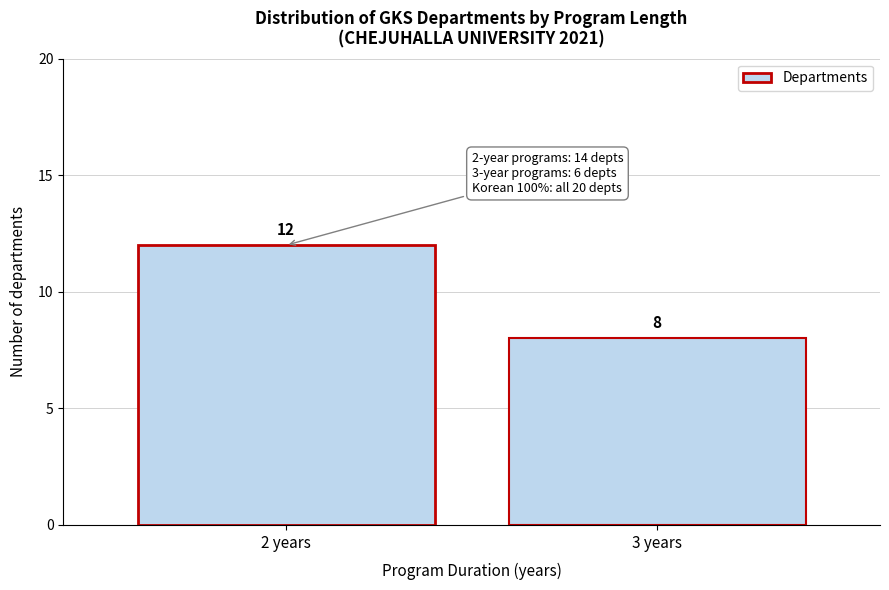

Reading right to left, what are all the values shown in this chart?

8	12